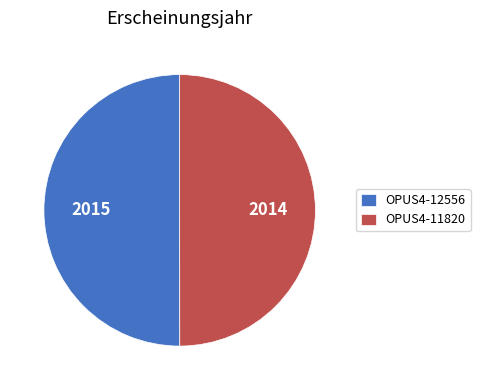

Is the sum of OPUS4-12556 and OPUS4-11820 greater than half?

Yes